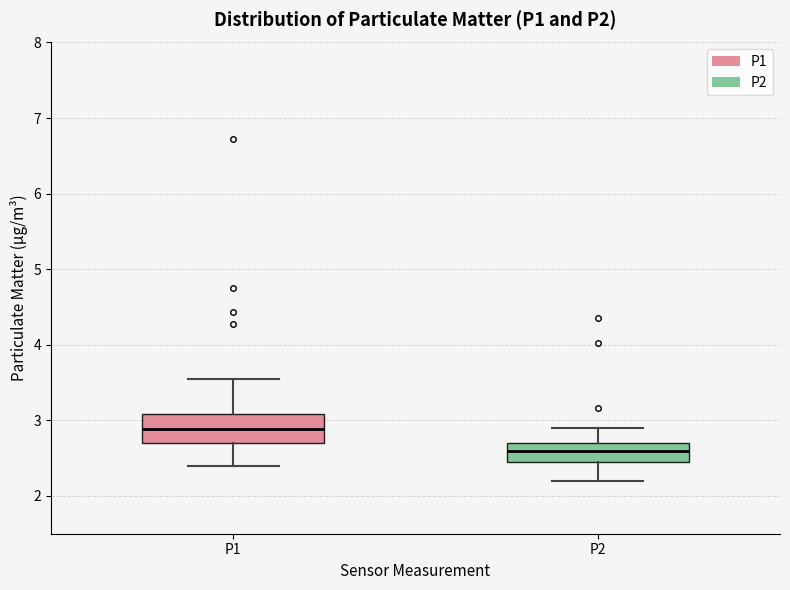

Reading left to right, transcribe this box plot: for each box, give where its median line is, the range the box spans, and where its two whiskers end, as read against the y-axis. The values are not printed on the chart, so give them approximately, as read against the axis.

P1: median 2.9, box 2.7 to 3.1, whiskers 2.4 to 3.6
P2: median 2.6, box 2.4 to 2.7, whiskers 2.2 to 2.9